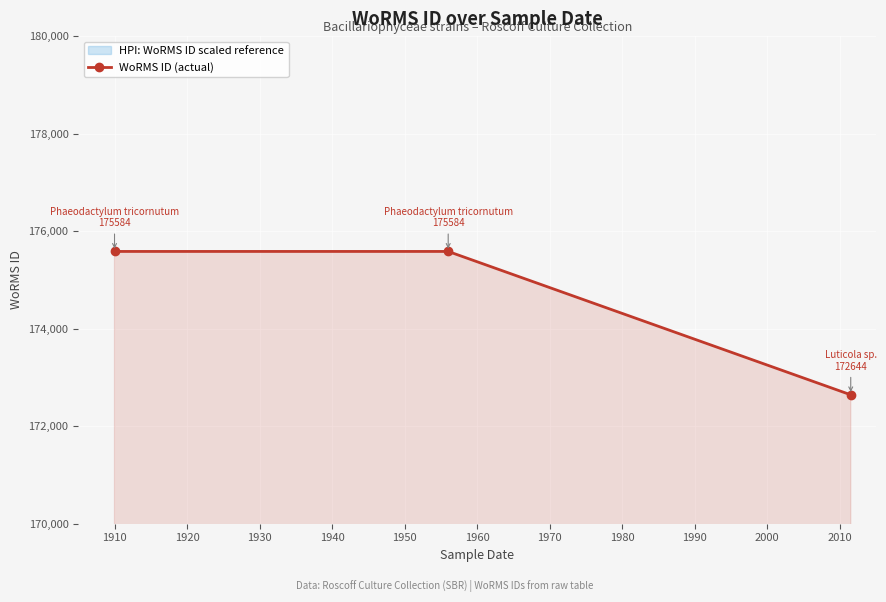

What is the value of the WoRMS ID (actual) point at the 2nd from the left?

175584